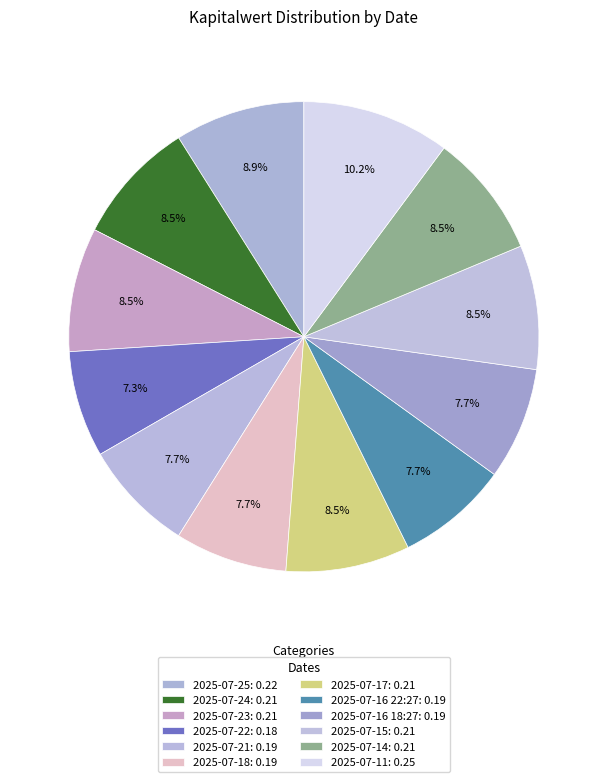

Count the number of slices in the pie.

12